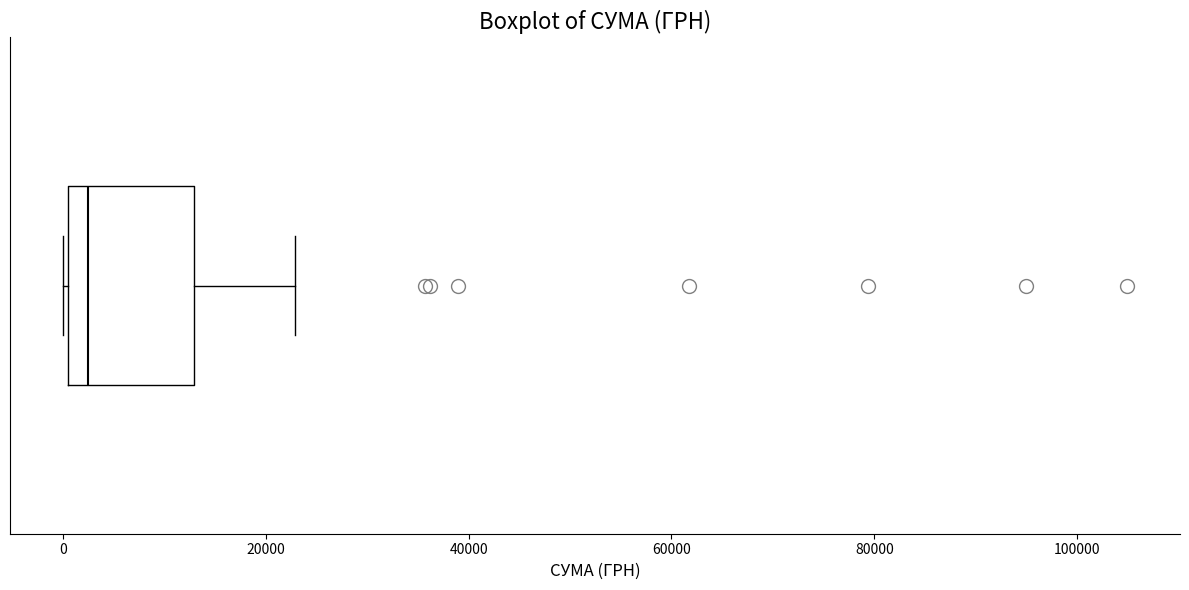

Read this box plot against the x-axis: the position of the median line, the range covered by the box, and the ends of both whiskers. The values are not printed on the chart, so give them approximately, as read against the axis.

median 2000, box 0 to 12000, whiskers 0 to 22000